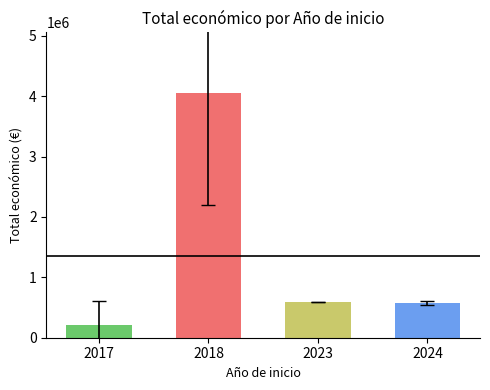

Count the number of categories in the chart.

4